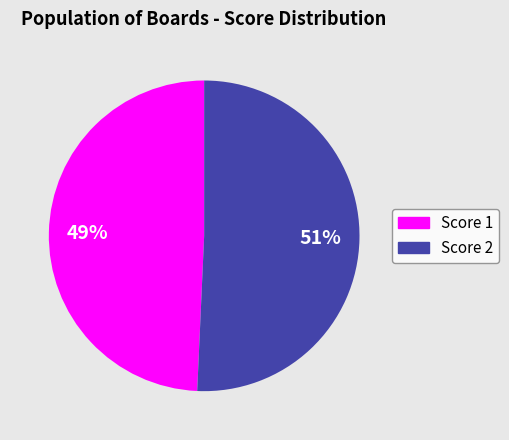

Is there any slice that represents more than half of the pie?

Yes